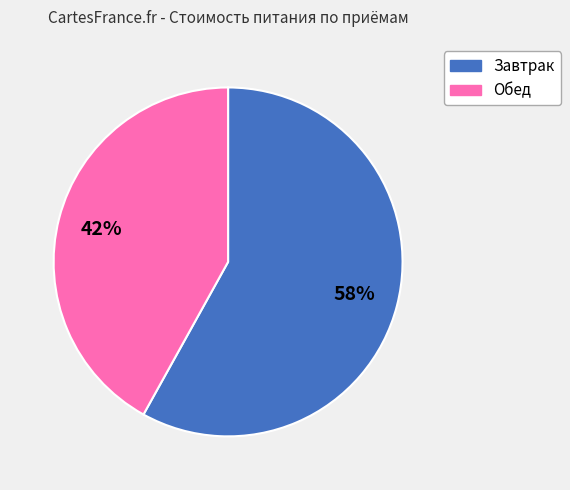

Rank the categories by value from lowest to highest.

Обед, Завтрак